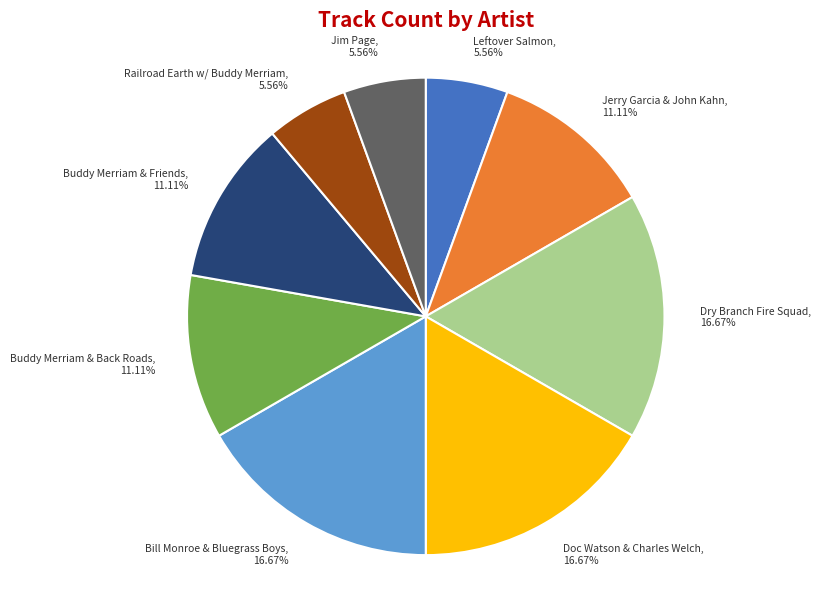

Is there a majority slice in this chart?

No